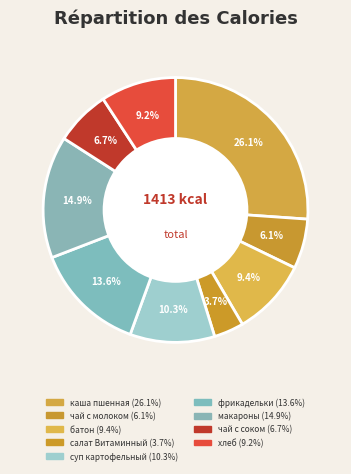

How many segments does this pie chart have?

9